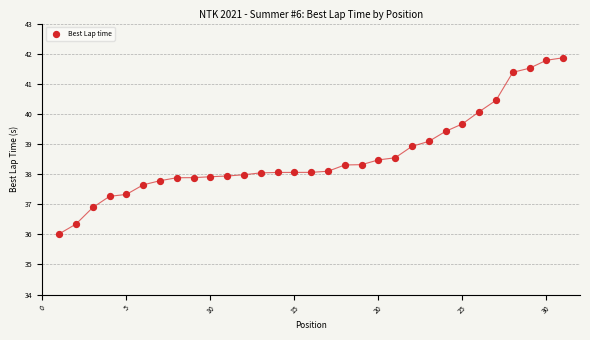

What is the range of X values (max minus min)?

30.0